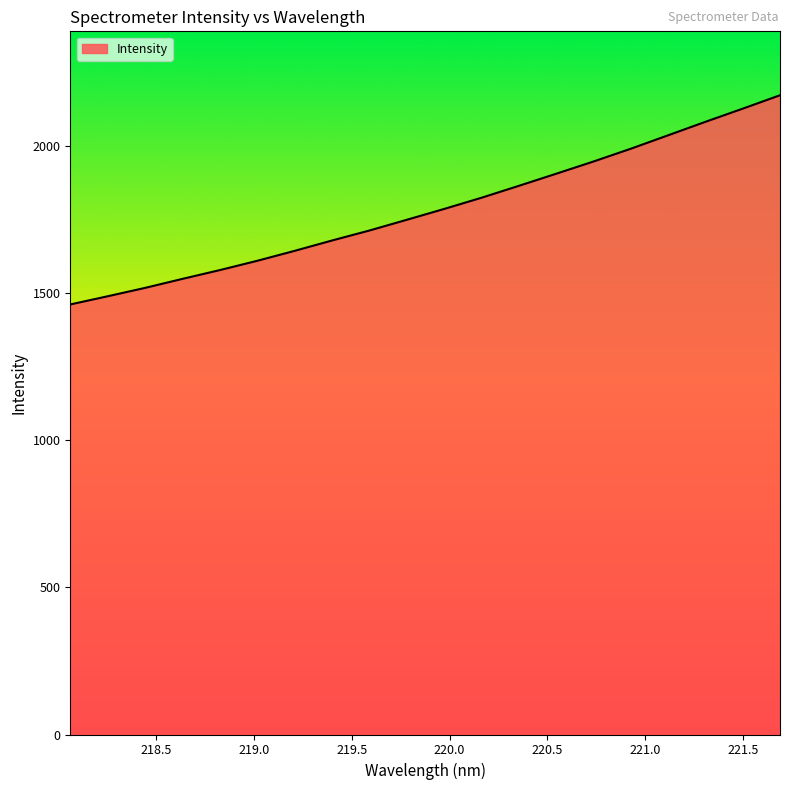

What is the smallest value displayed?

1462.5